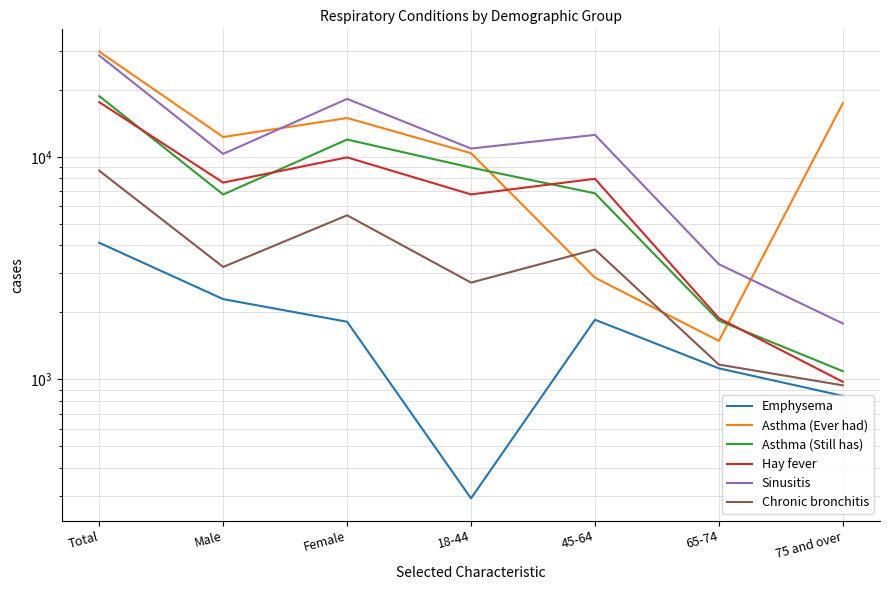

What is the label of the 2nd point from the right?

65-74